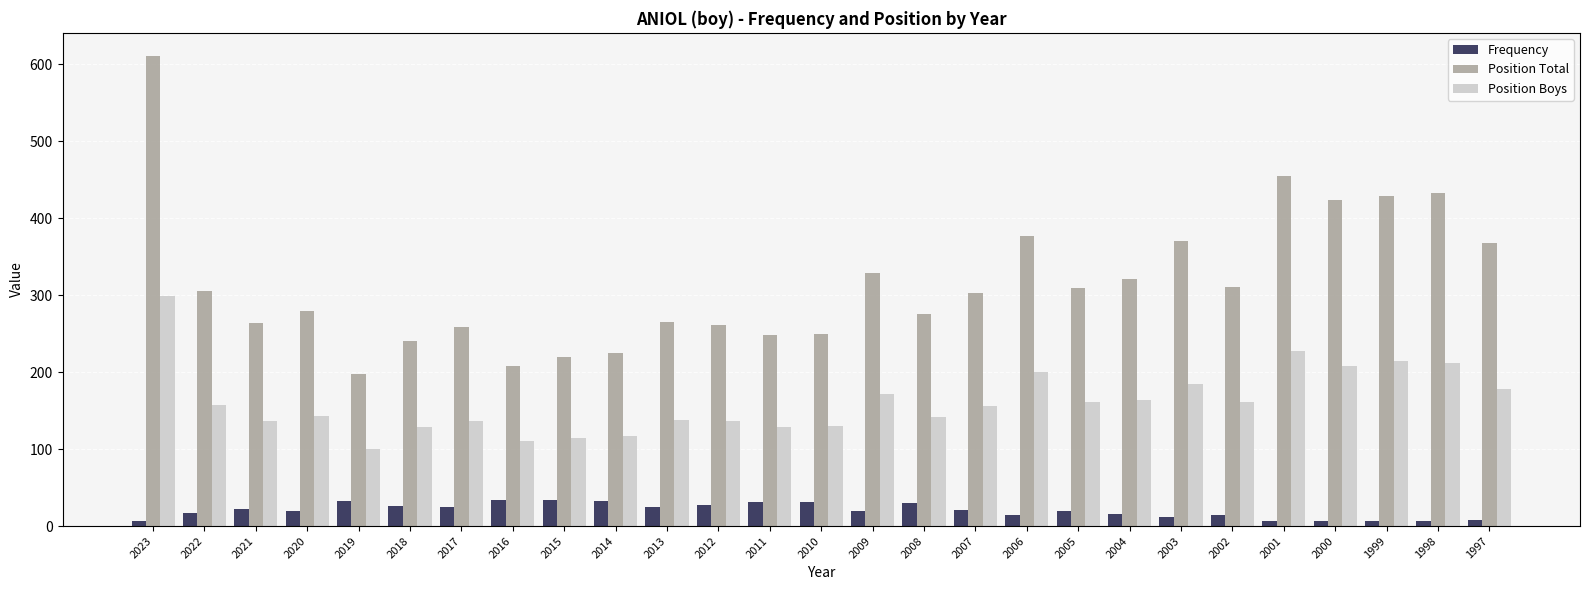

What are all the series names shown in the legend?

Frequency, Position Total, Position Boys